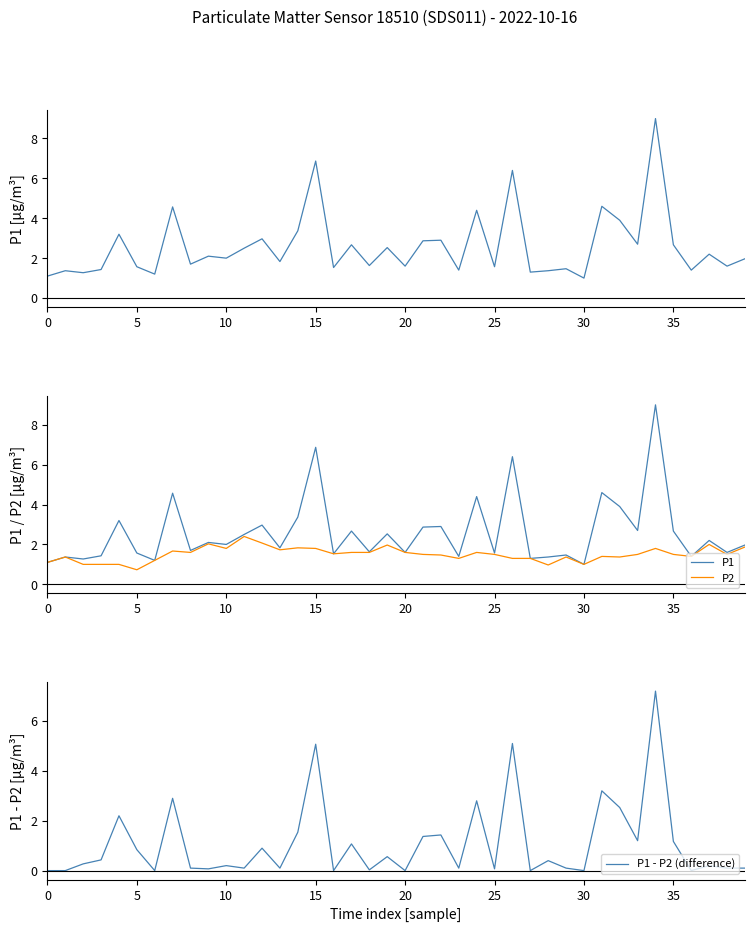

Is the value of P1 at 30 greater than the value of P1 - P2 (difference) at 17?

Yes